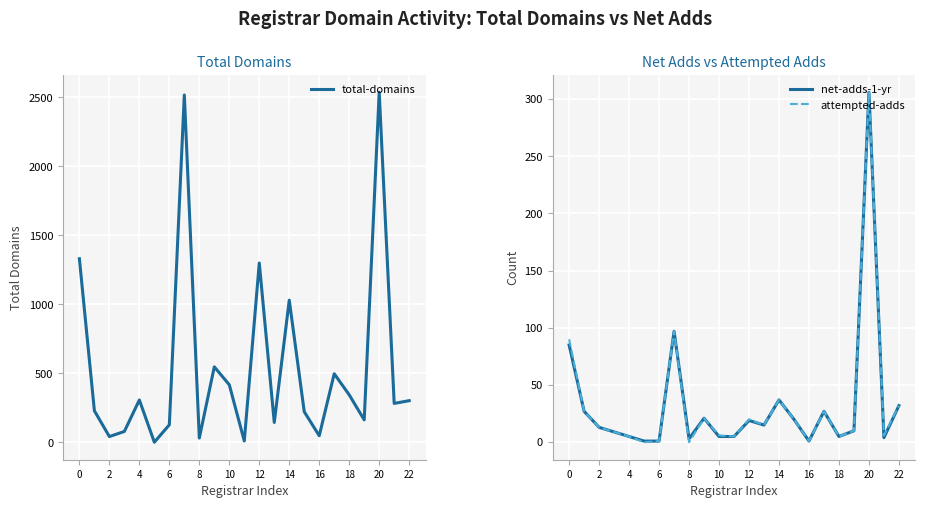

True or false: attempted-adds has a value of 1 at 16.

True